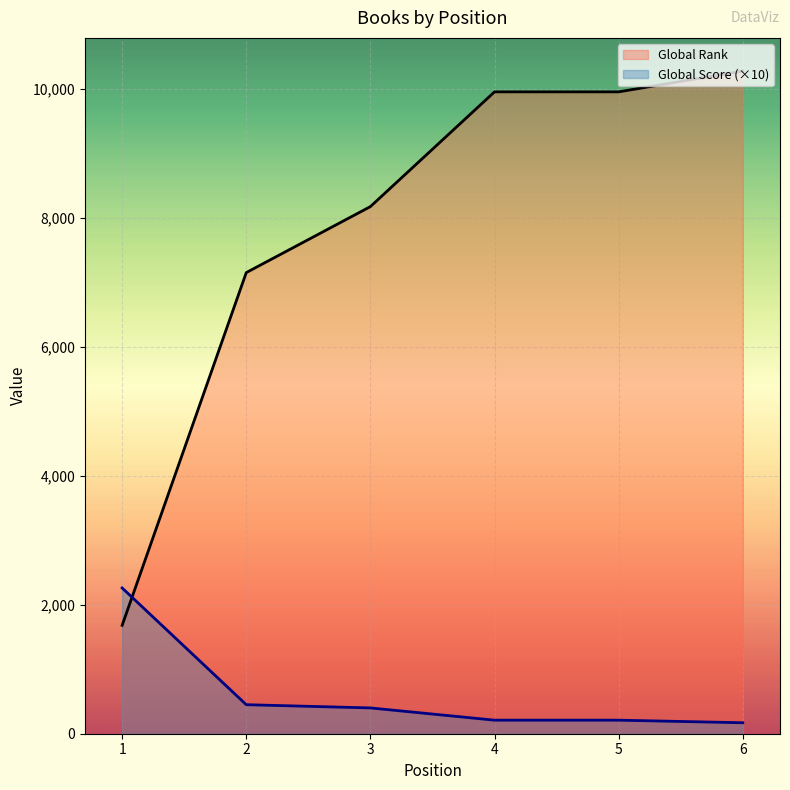

Which series ends up on top after the final intersection of Global Score (×10) and Global Rank?

Global Rank